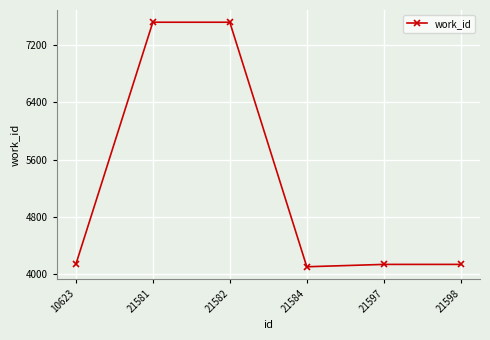

True or false: the data shows 4103 at 21584.

True